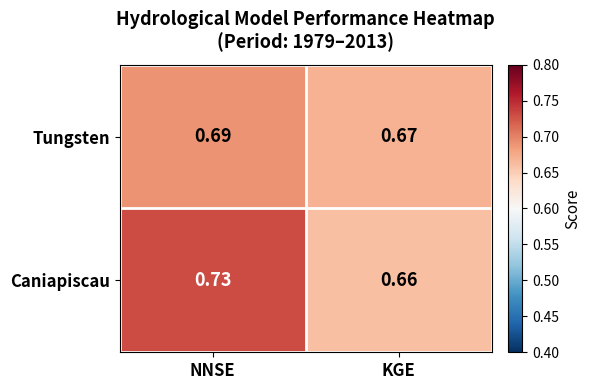

At which category is the sum across all series the highest?

NNSE